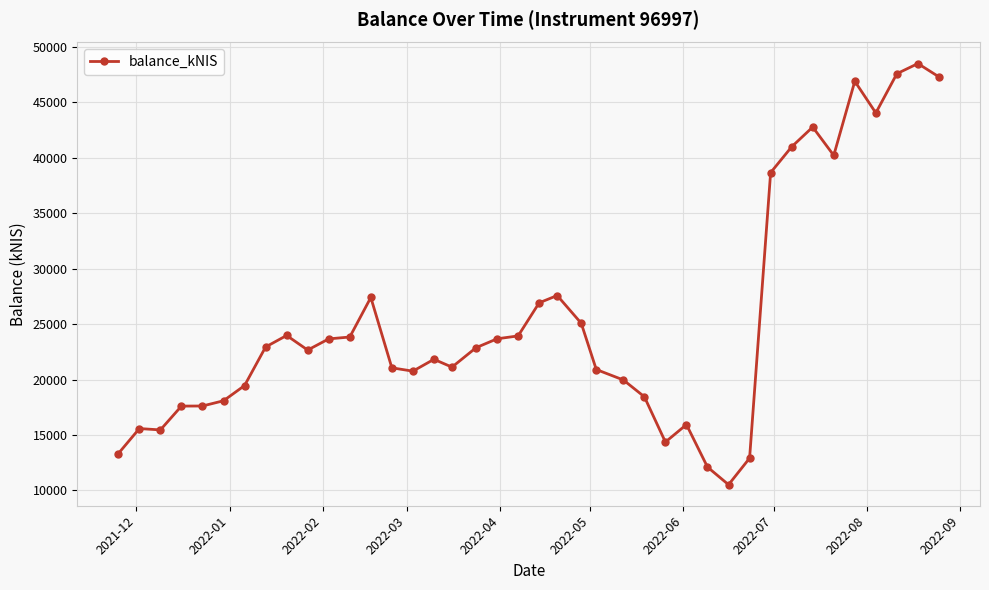

What is the smallest value displayed?

10513.8